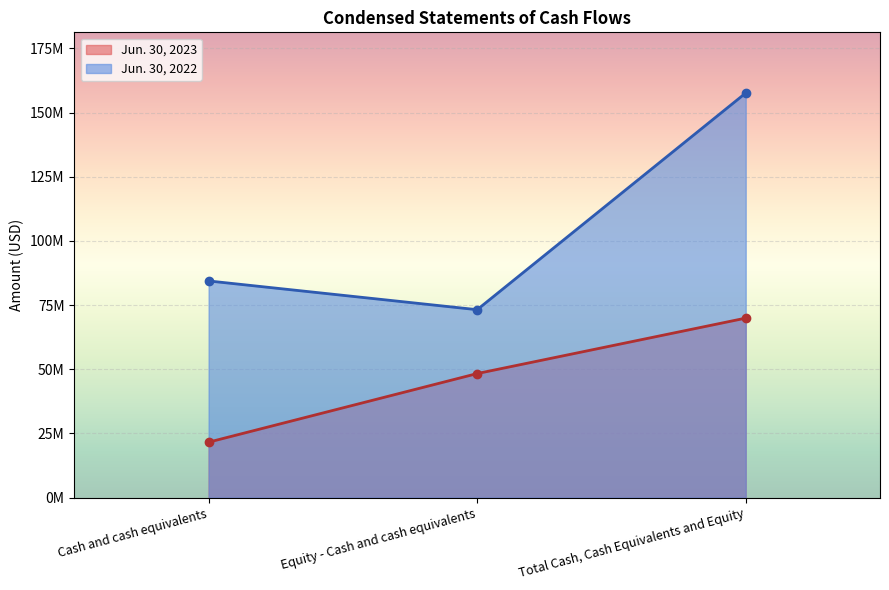

Rank the categories by Jun. 30, 2023 value from lowest to highest.

Cash and cash equivalents, Equity - Cash and cash equivalents, Total Cash, Cash Equivalents and Equity